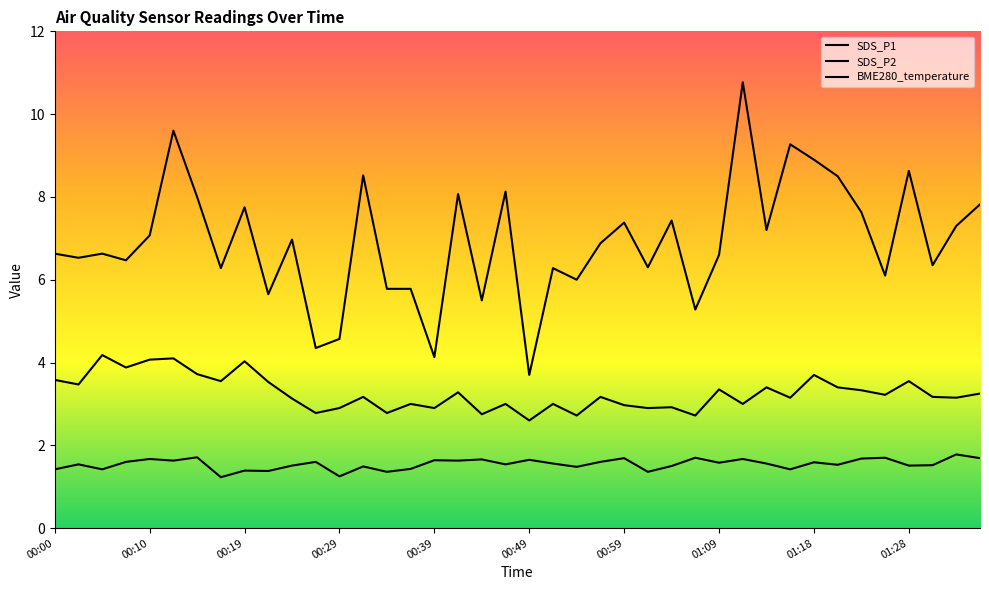

True or false: BME280_temperature and SDS_P1 intersect in this chart.

False